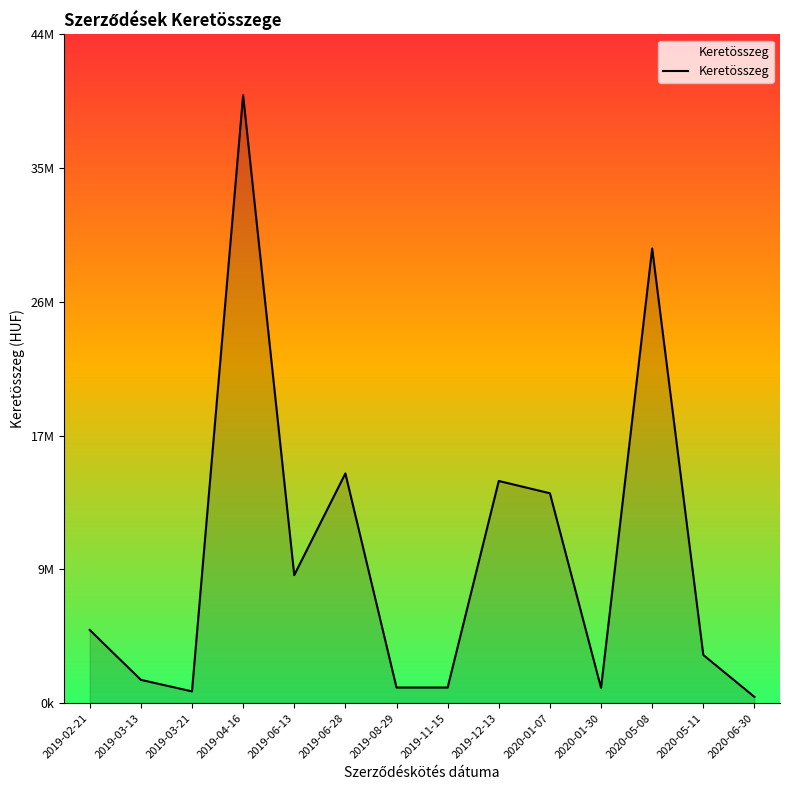

Does the chart have visible grid lines?

No